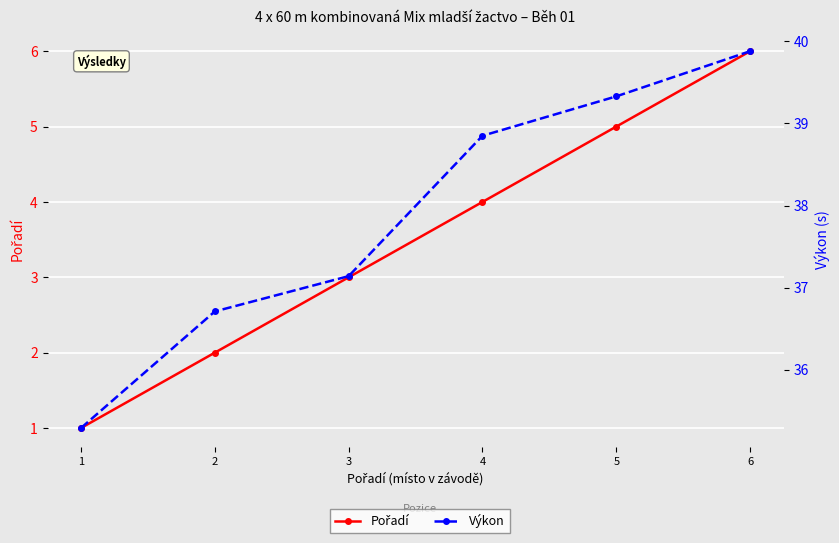

What is the value of the Výkon point at the 4th from the left?

38.9